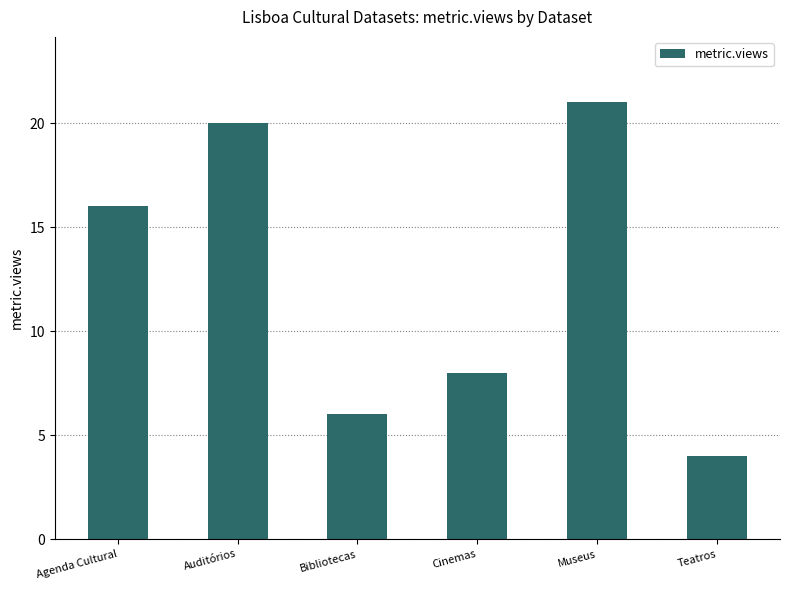

What position from the right is Cinemas?

3